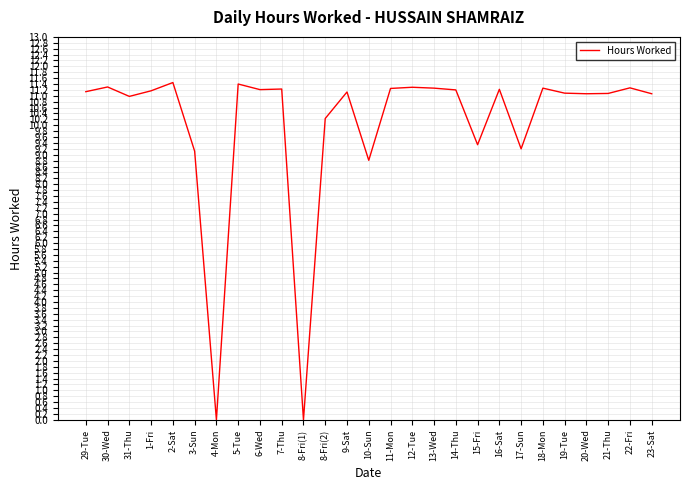

What is the change in value from 8-Fri(1) to 19-Tue?

+11.1